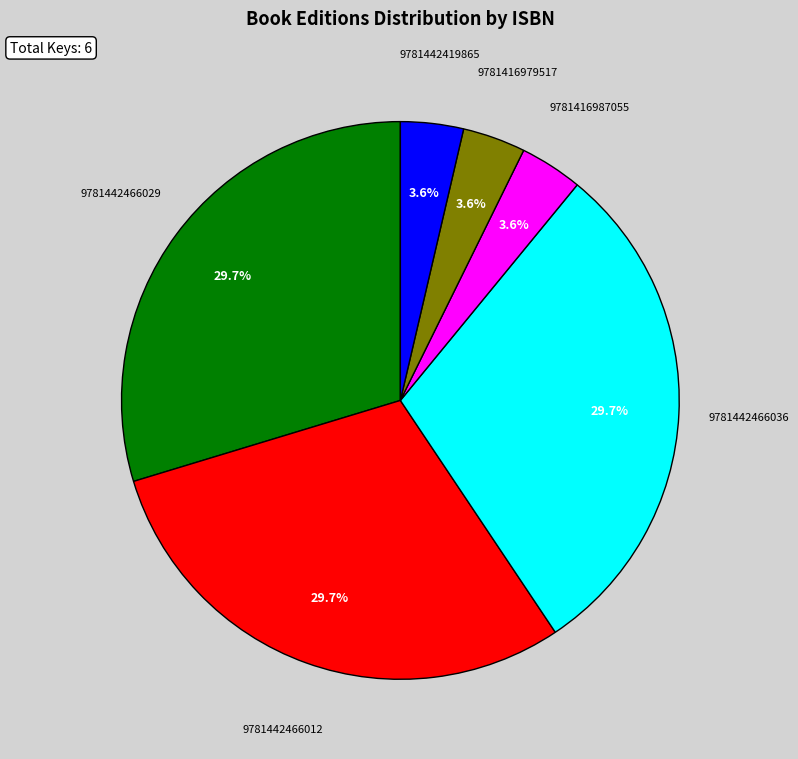

Combined, do 9781416979517 and 9781442466012 account for over 50%?

No